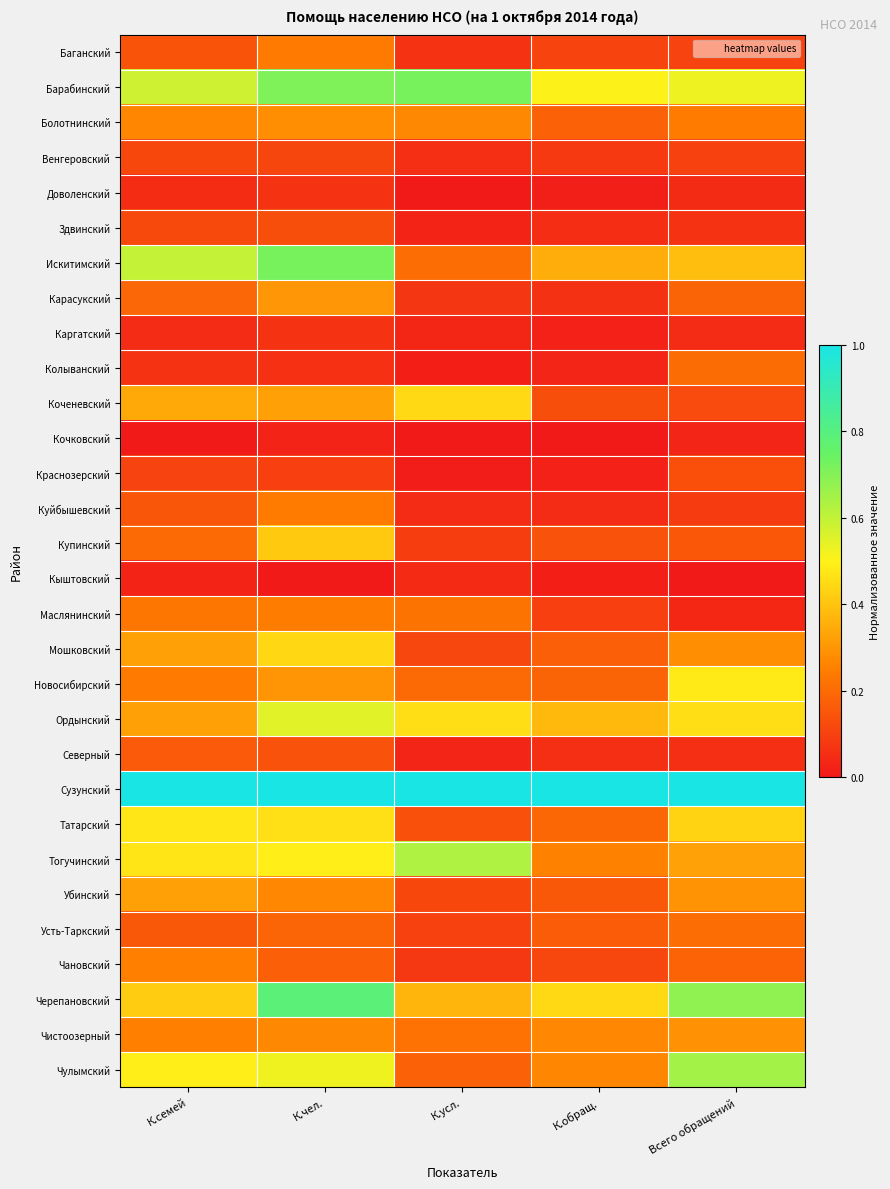

At which category is the sum across all series the highest?

К.чел.